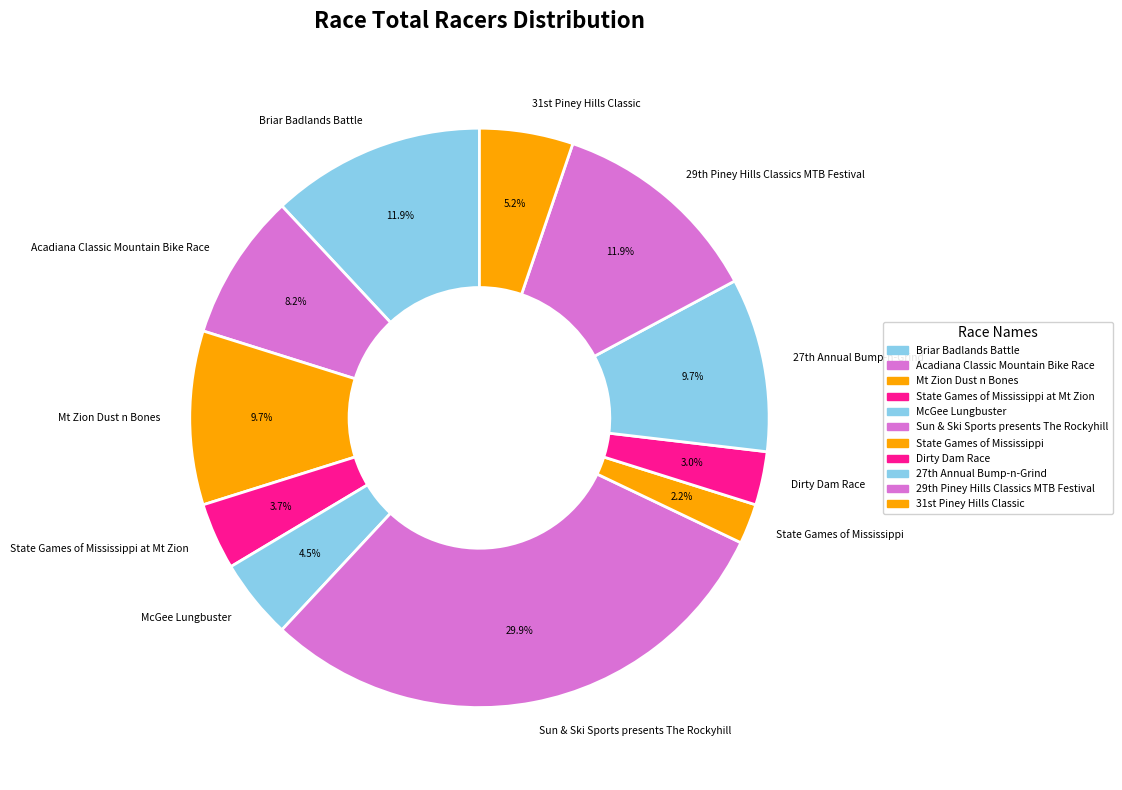

To the nearest percent, what portion does State Games of Mississippi represent?

2%